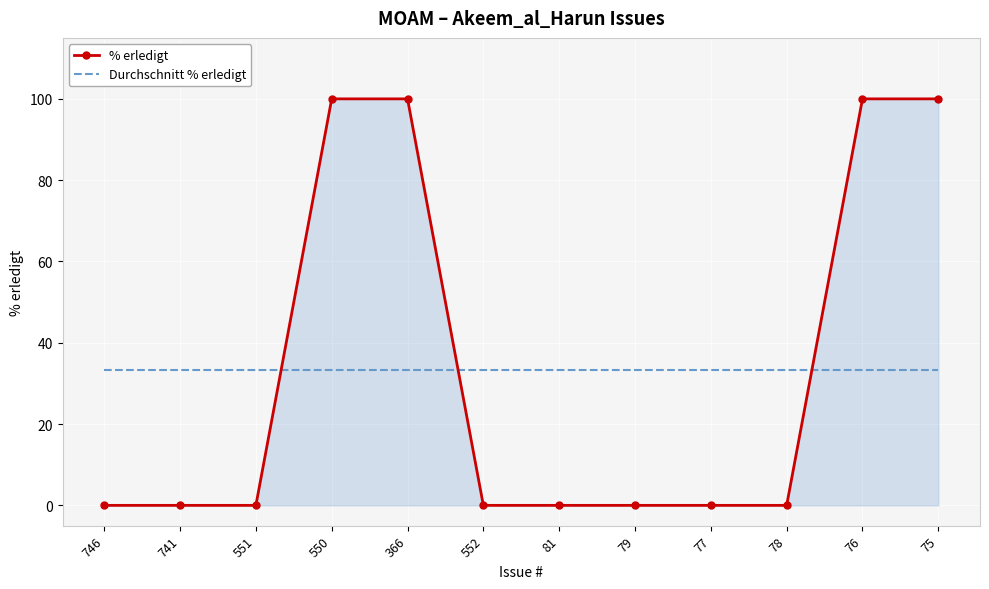

Reading right to left, list all the values displayed in this chart.

% erledigt: 75=100.0	76=100.0	78=0.0	77=0.0	79=0.0	81=0.0	552=0.0	366=100.0	550=100.0	551=0.0	741=0.0	746=0.0
Durchschnitt % erledigt: 75=33.3	76=33.3	78=33.3	77=33.3	79=33.3	81=33.3	552=33.3	366=33.3	550=33.3	551=33.3	741=33.3	746=33.3